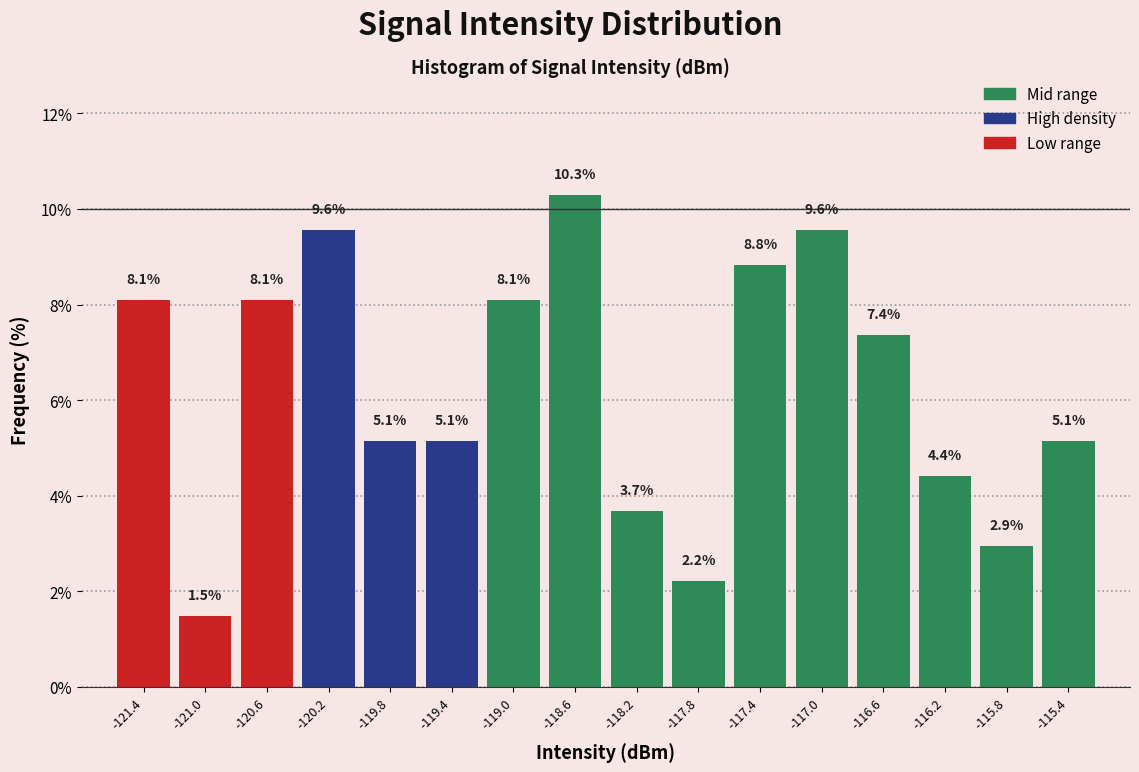

What is the height of the bar covering -118.8 to -118.4 on the x-axis?

10.3